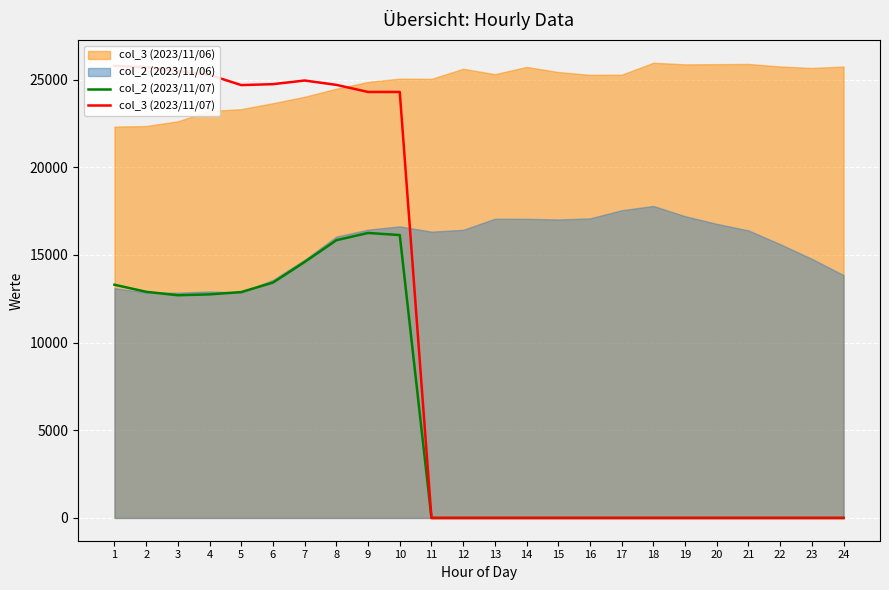

The col_2 (2023/11/07) series shows 22414 at 6. True or false?

False